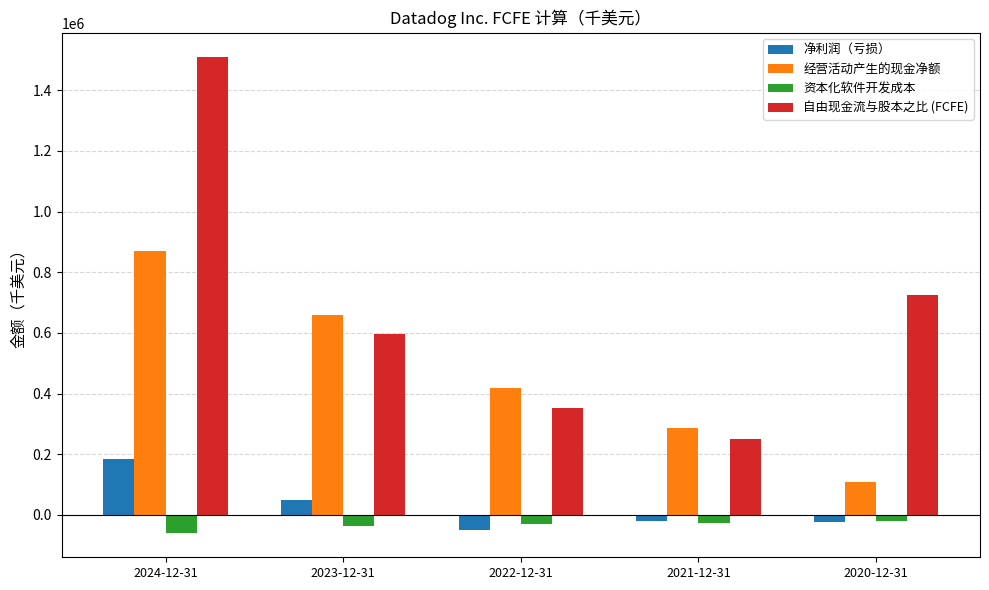

How many data points in 净利润（亏损） are above -20745?

2